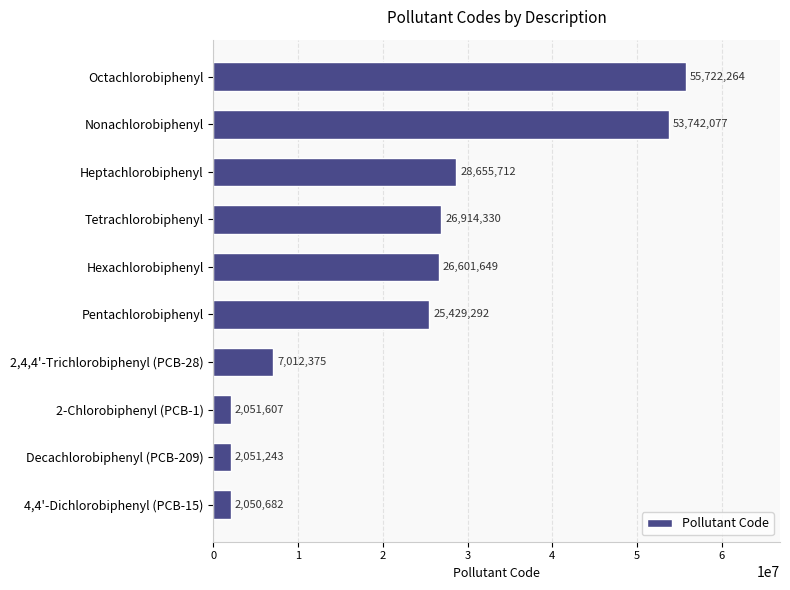

True or false: the data shows 10938069 at Pentachlorobiphenyl.

False